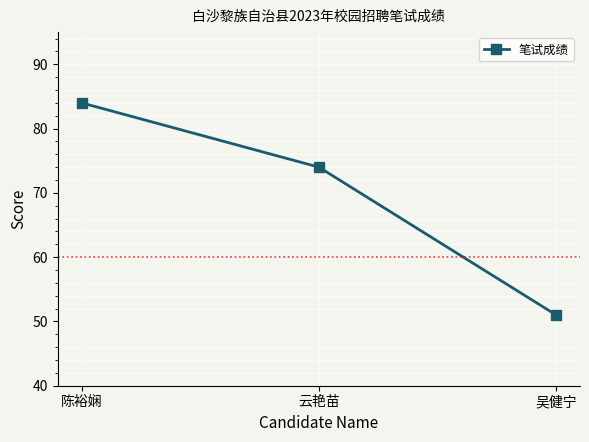

List the labels in order of value, smallest first.

吴健宁, 云艳苗, 陈裕娴